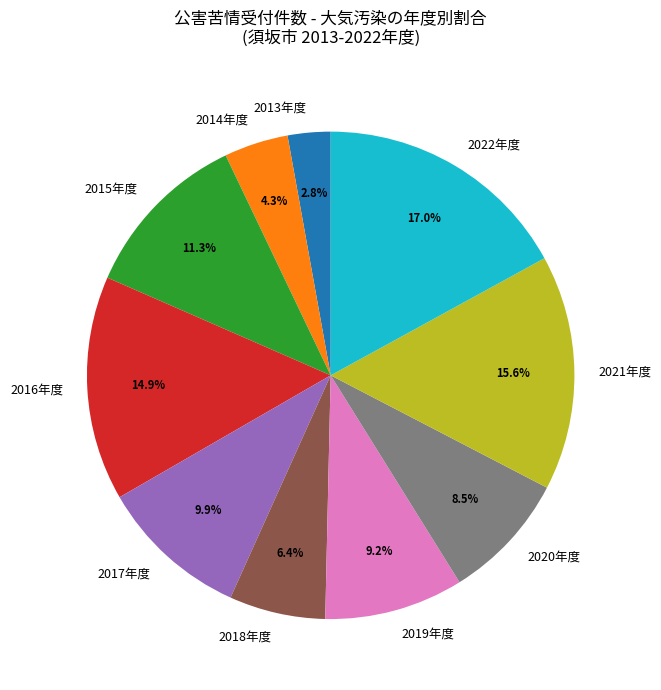

What is the total percentage of 2021年度 and 2020年度?

24.1%